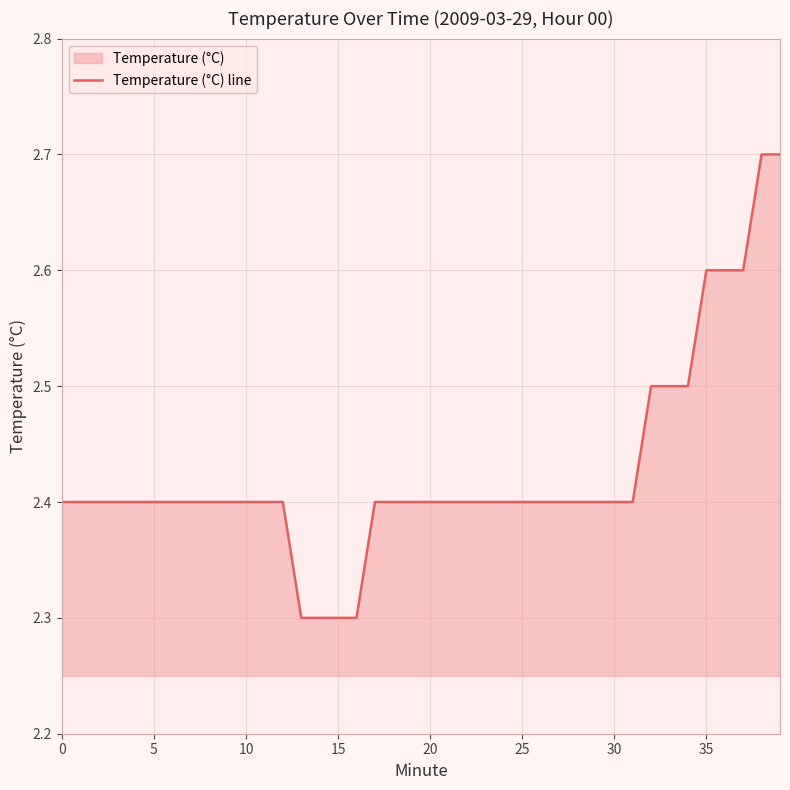

Is it true that the value at 11 is 2.4?

True